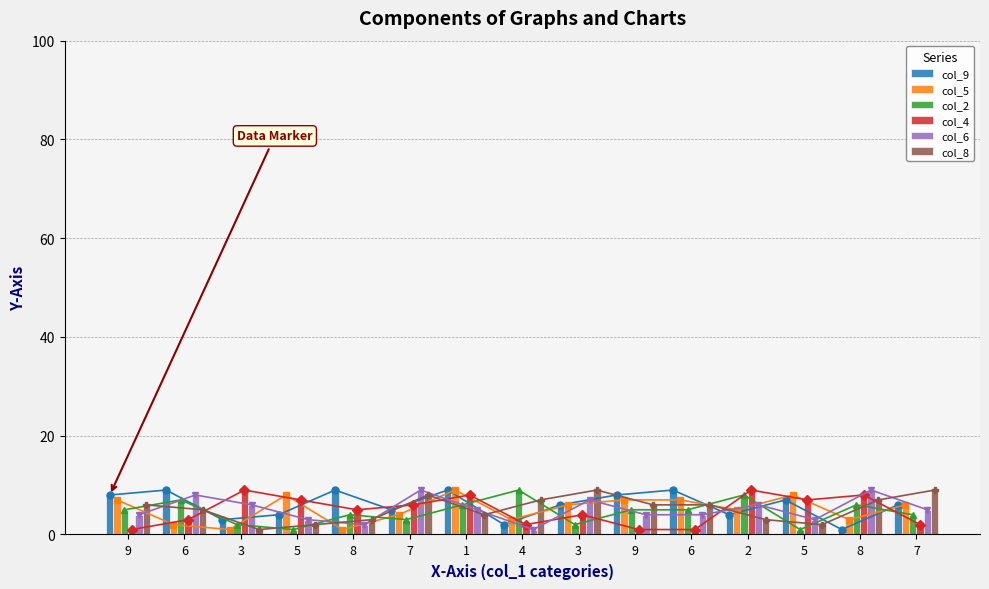

Reading left to right, extract all data points from this chart.

col_9: 9=8	6=9	3=3	5=4	8=9	7=5	1=9	4=2	3=6	9=8	6=9	2=4	5=7	8=1	7=6
col_5: 9=7	6=2	3=1	5=8	8=1	7=4	1=9	4=3	3=6	9=7	6=7	2=5	5=8	8=3	7=6
col_2: 9=5	6=7	3=2	5=1	8=4	7=3	1=6	4=9	3=2	9=5	6=5	2=8	5=1	8=6	7=4
col_4: 9=1	6=3	3=9	5=7	8=5	7=6	1=8	4=2	3=4	9=1	6=1	2=9	5=7	8=8	7=2
col_6: 9=4	6=8	3=6	5=3	8=2	7=9	1=5	4=1	3=7	9=4	6=4	2=6	5=3	8=9	7=5
col_8: 9=6	6=5	3=1	5=2	8=3	7=8	1=4	4=7	3=9	9=6	6=6	2=3	5=2	8=7	7=9